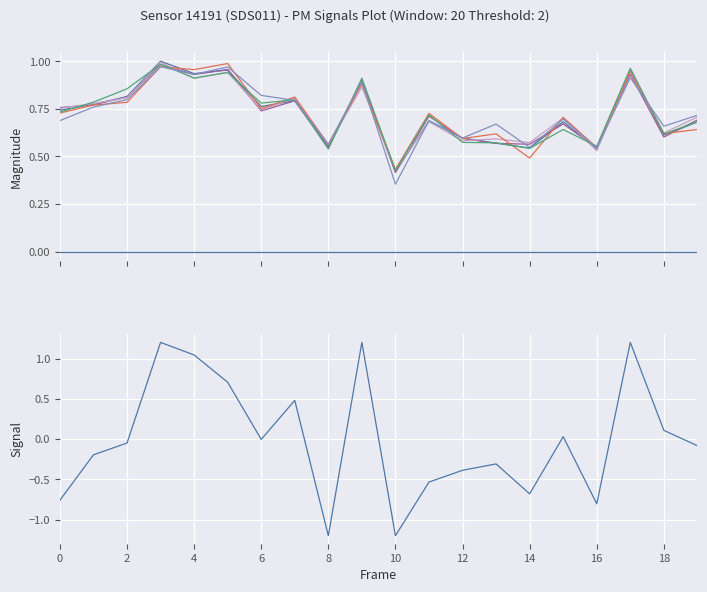

Reading right to left, what are all the values shown in this chart?

0.7	0.6	1.0	0.5	0.7	0.5	0.6	0.6	0.7	0.4	0.9	0.6	0.8	0.8	1.0	0.9	1.0	0.8	0.8	0.7